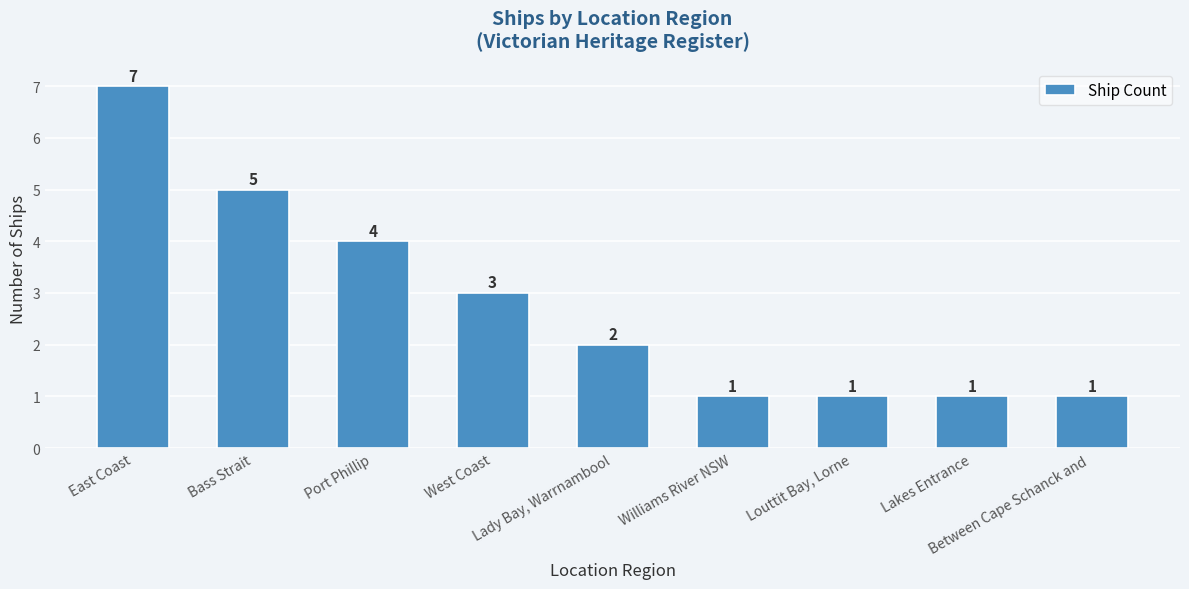

What position from the left is Between Cape Schanck and ?

9